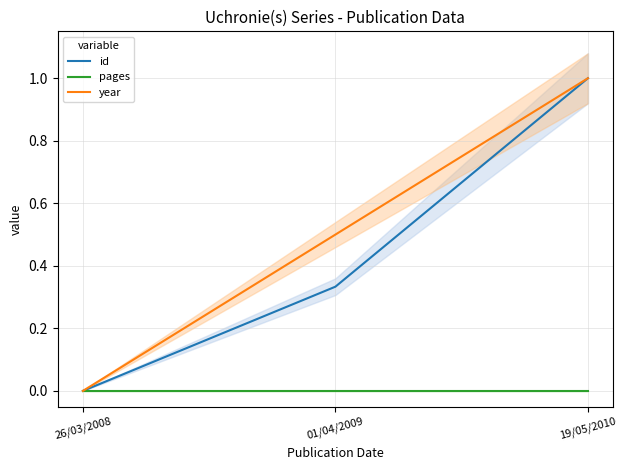

How many id values are between 0 and 1?

3